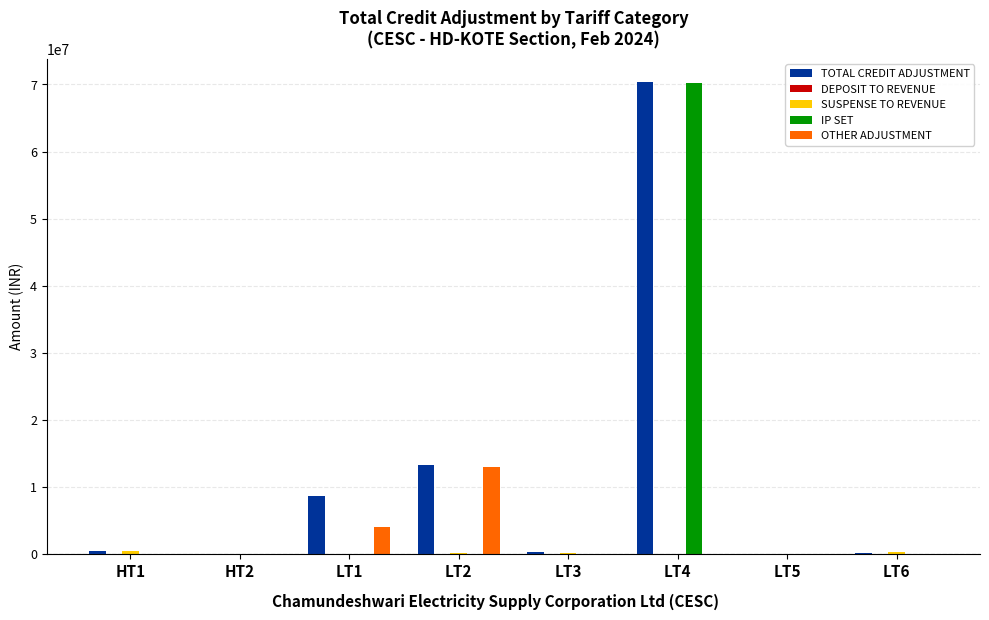

Which label corresponds to the largest value in the chart?

LT4